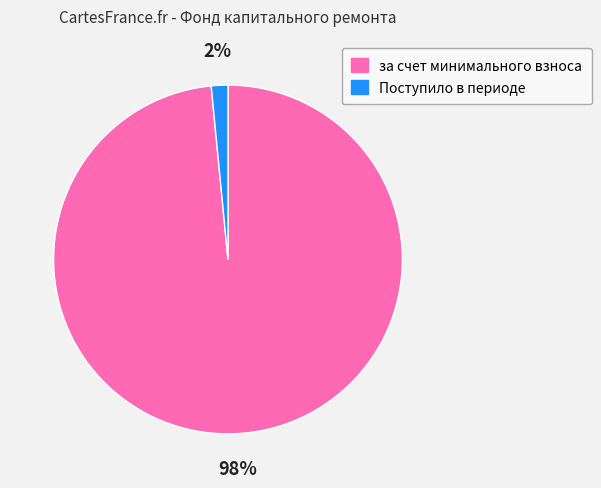

Is the sum of Поступило в периоде and за счет минимального взноса greater than half?

Yes